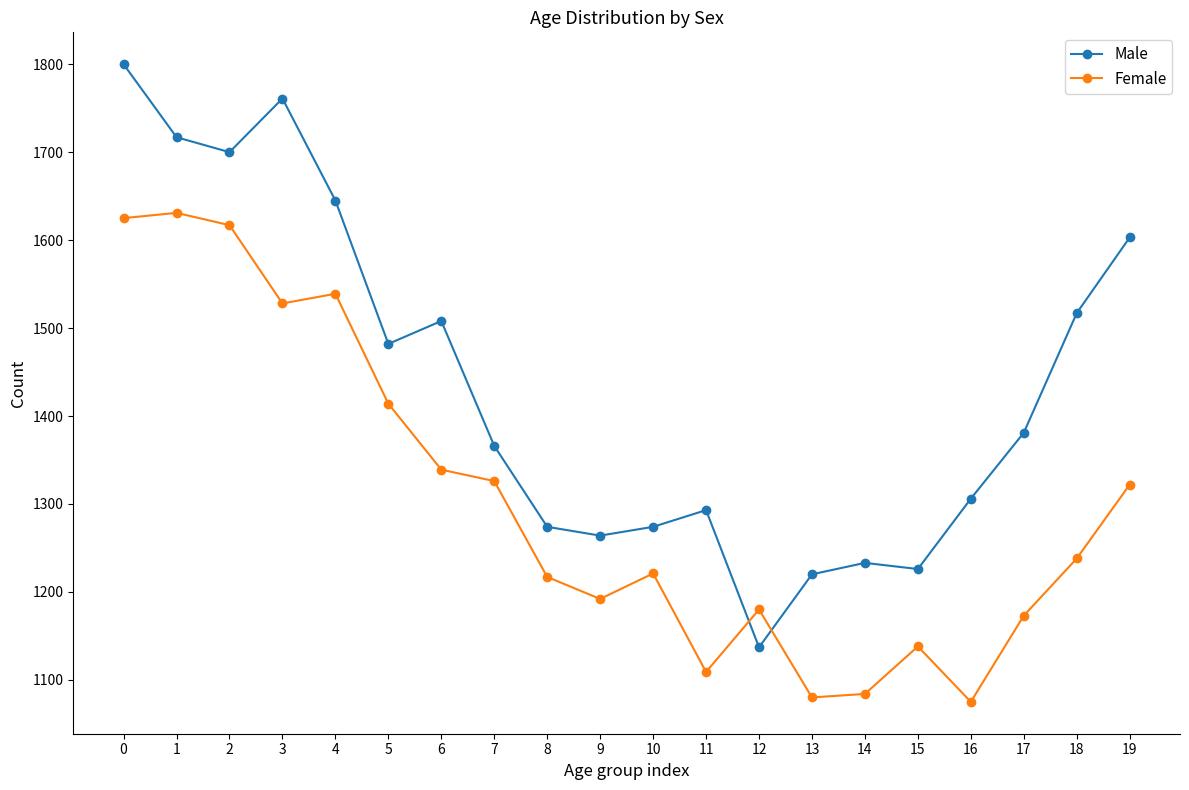

True or false: Female and Male intersect in this chart.

True